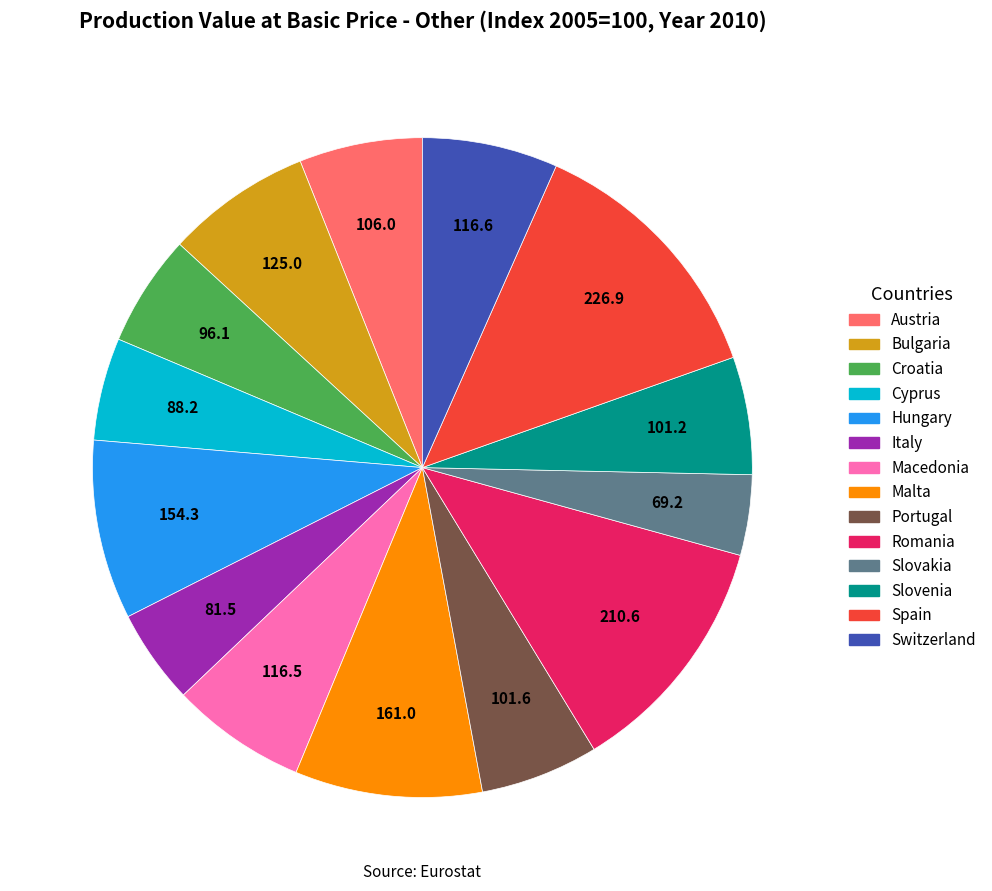

What is the ratio of the value at Spain to the value at Malta?

1.4